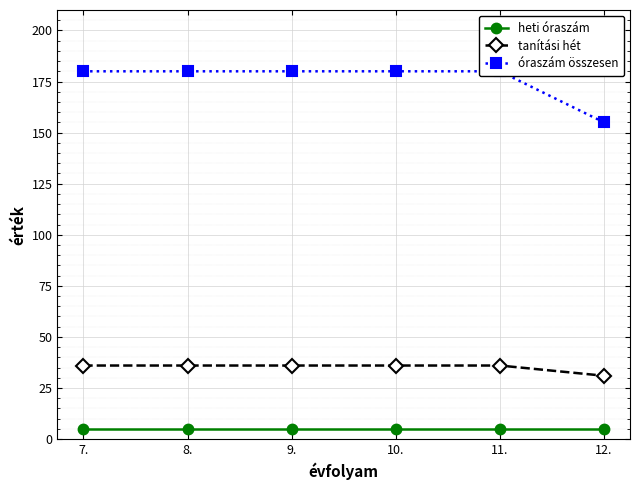

Which series has the largest range (max minus min)?

óraszám összesen